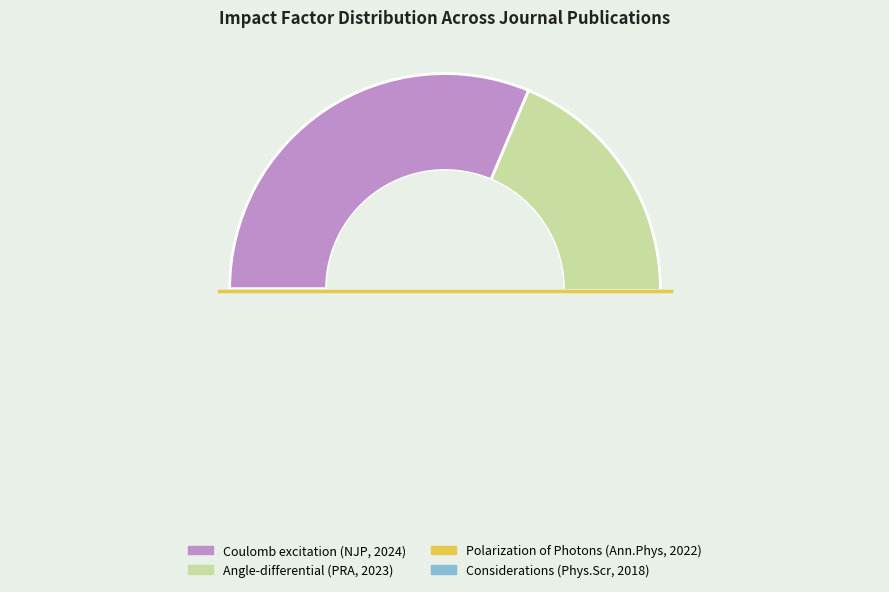

How many segments does this pie chart have?

4